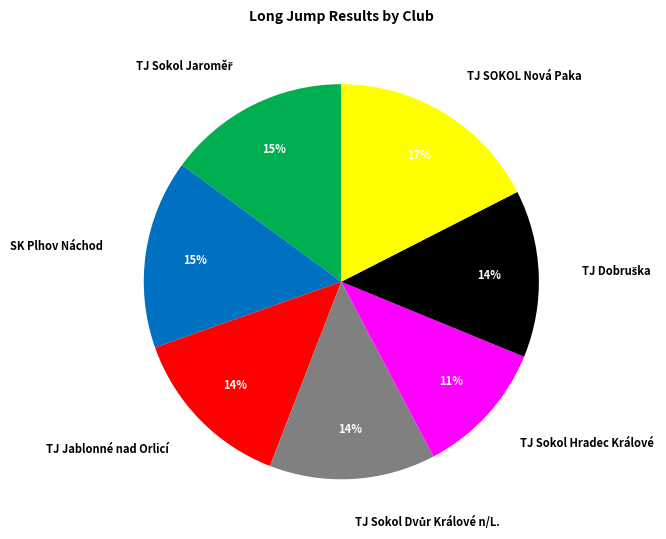

Between TJ Sokol Hradec Králové and TJ Jablonné nad Orlicí, which is larger?

TJ Jablonné nad Orlicí